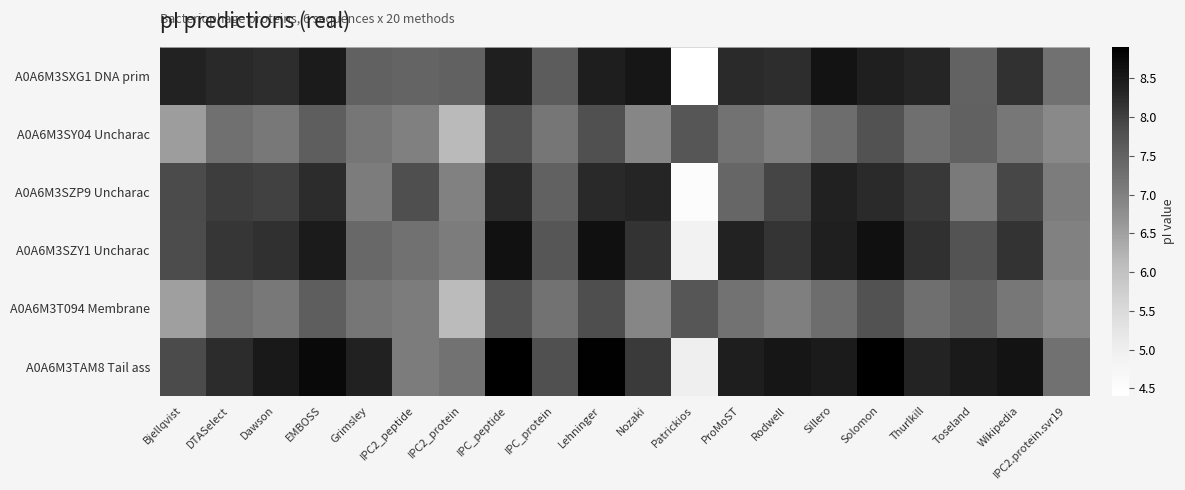

Rank the series by their maximum value, from lowest to highest.

A0A6M3SY04 Uncharac, A0A6M3T094 Membrane, A0A6M3SZP9 Uncharac, A0A6M3SXG1 DNA prim, A0A6M3SZY1 Uncharac, A0A6M3TAM8 Tail ass